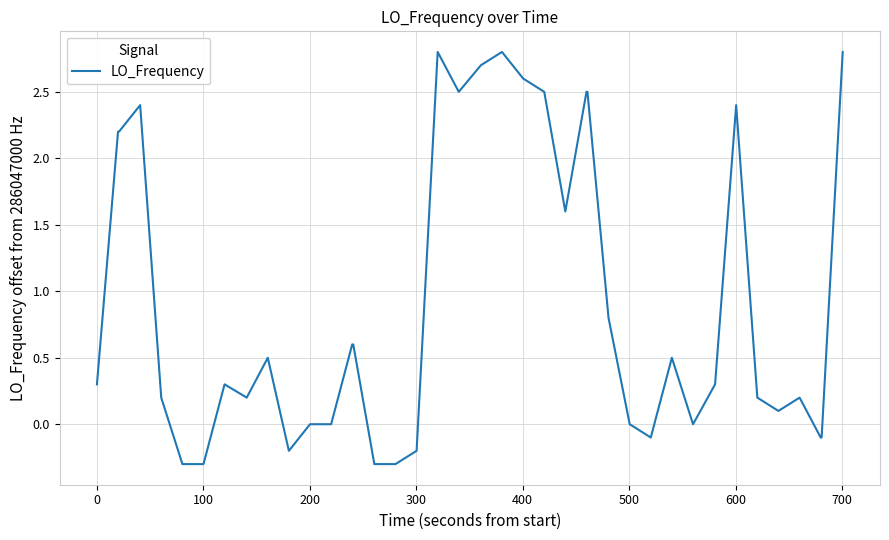

What is the greatest value displayed?

2.8